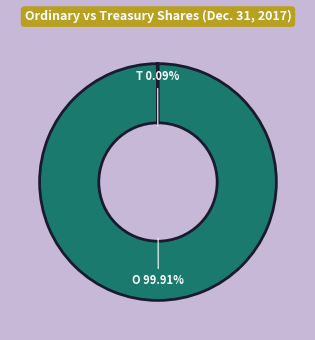

To the nearest percent, what is the difference between the largest and smallest slice percentages?

100%